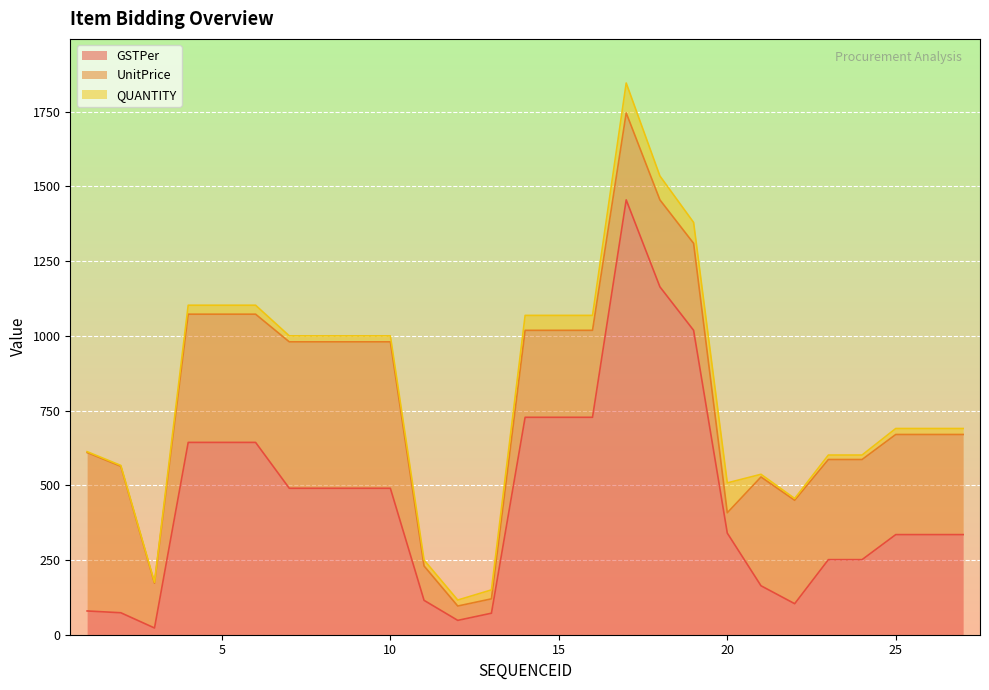

What is the difference between the UnitPrice values at 12 and 26?

287.0